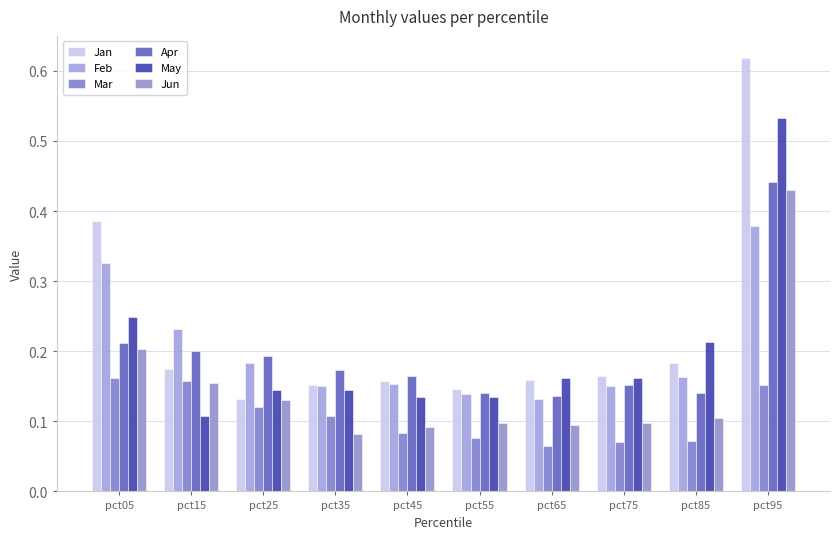

How many groups of bars are there?

10